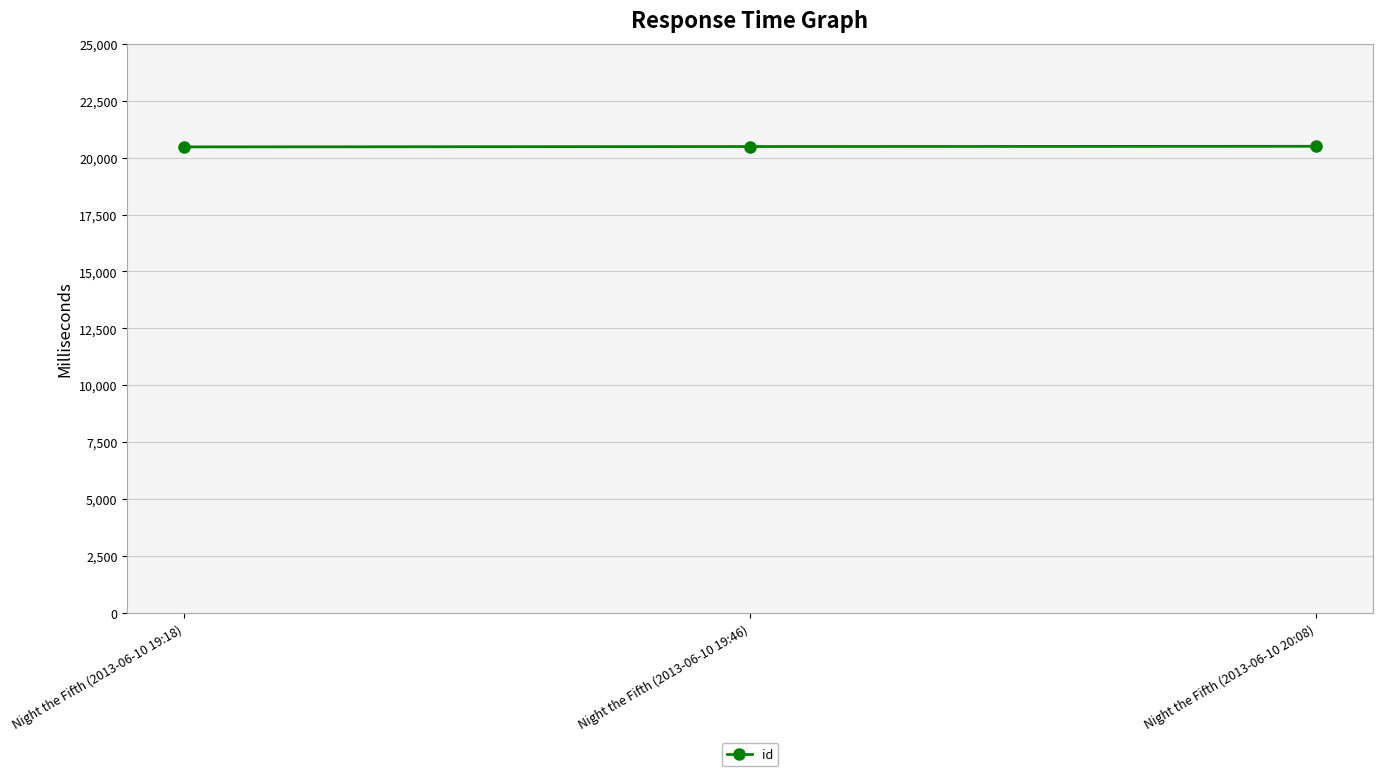

Read the value at Night the Fifth (2013-06-10 19:46), to the nearest 10.

20490